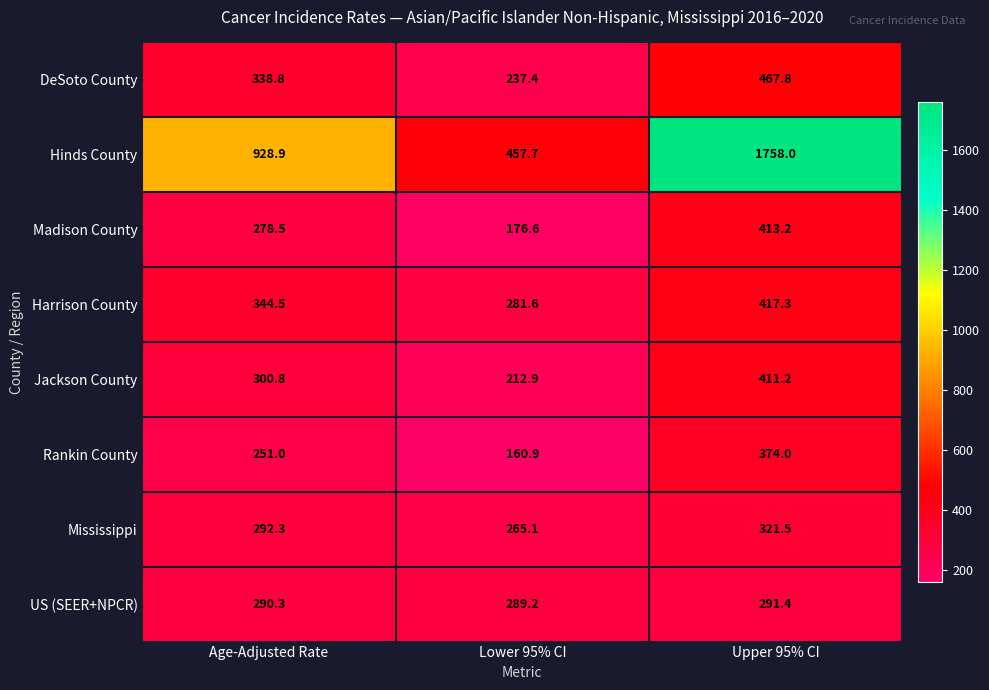

Which series has the widest spread of values?

Hinds County